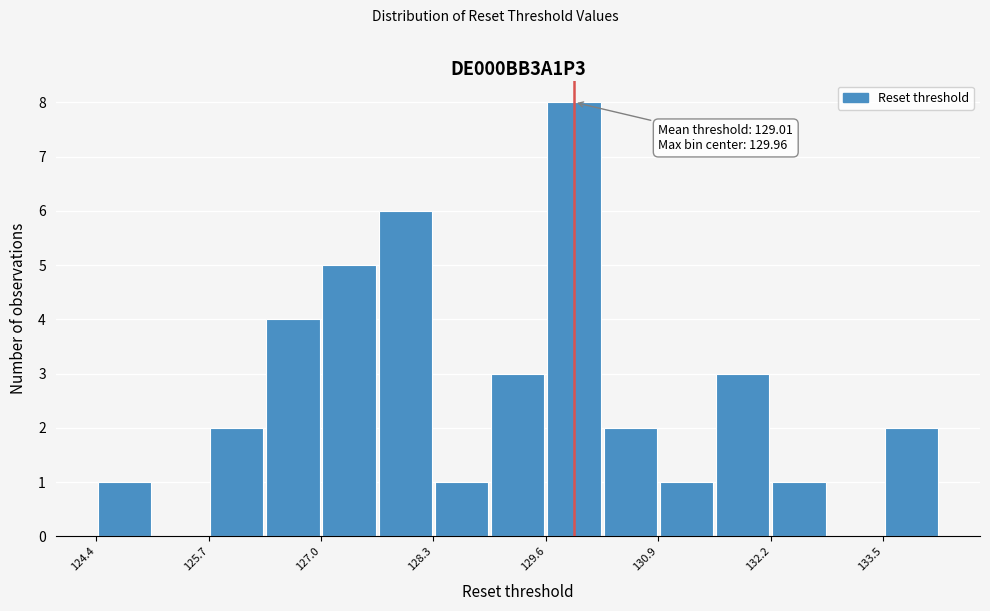

Read against the x-axis, roughly where is the centre of the tallest bar?

130.0